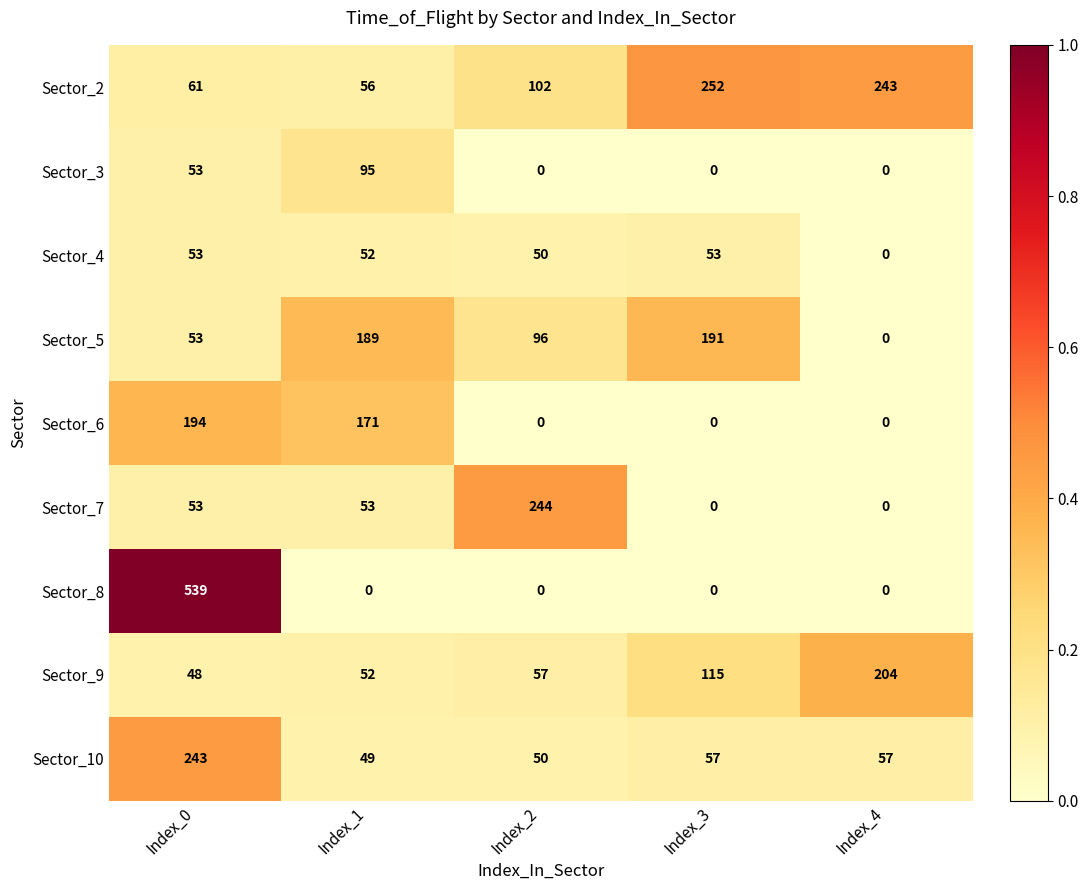

At how many categories does at least one series exceed 0?

5